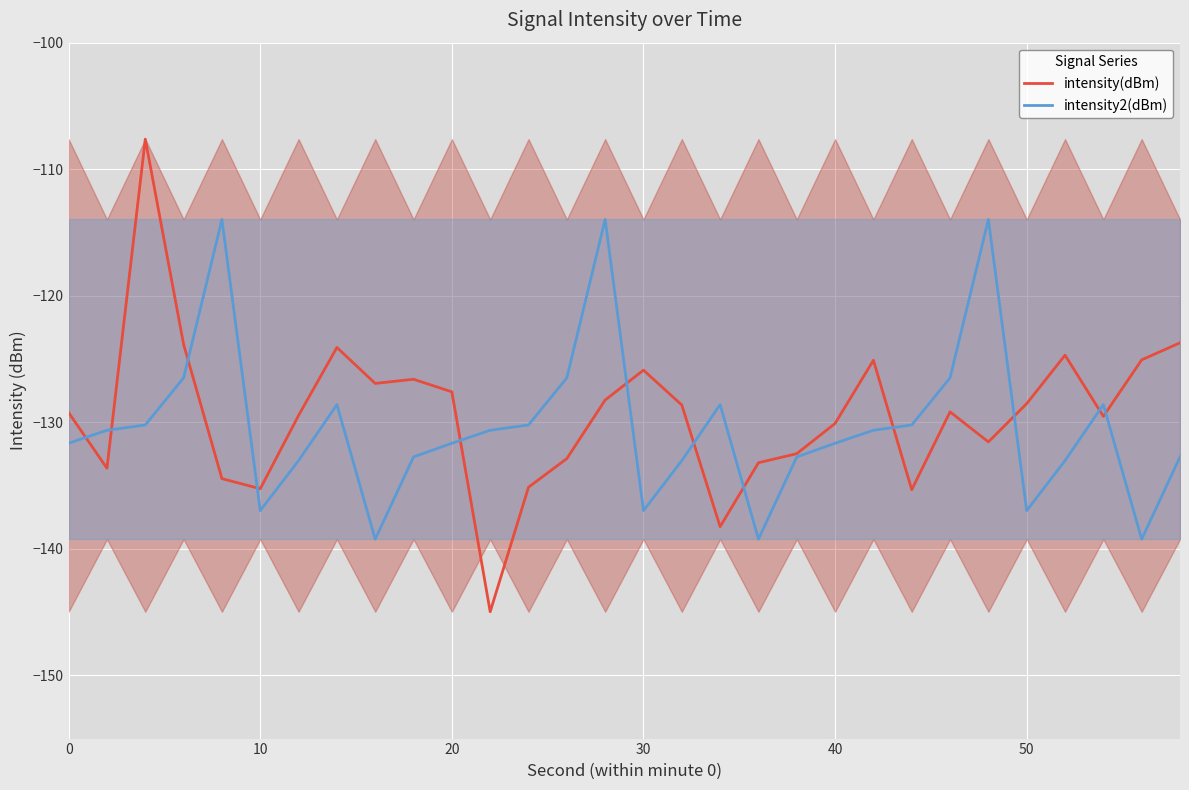

What is the average value of the intensity(dBm) series?

-129.4